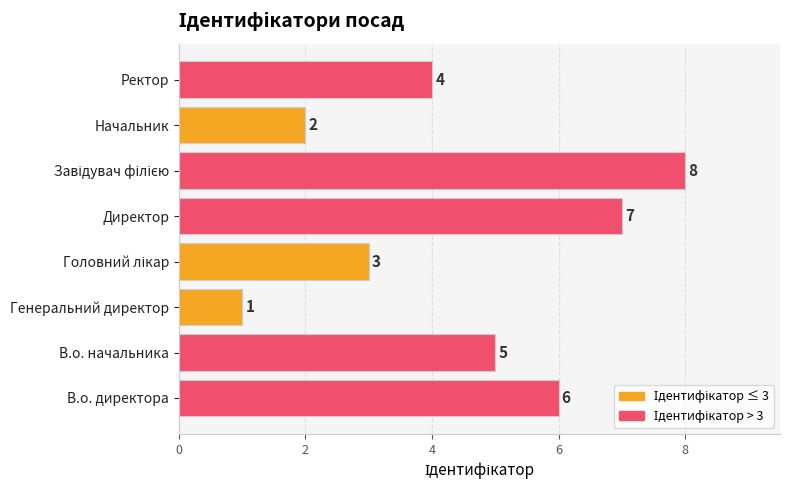

Reading bottom to top, transcribe all the data shown in this chart.

6	5	1	3	7	8	2	4